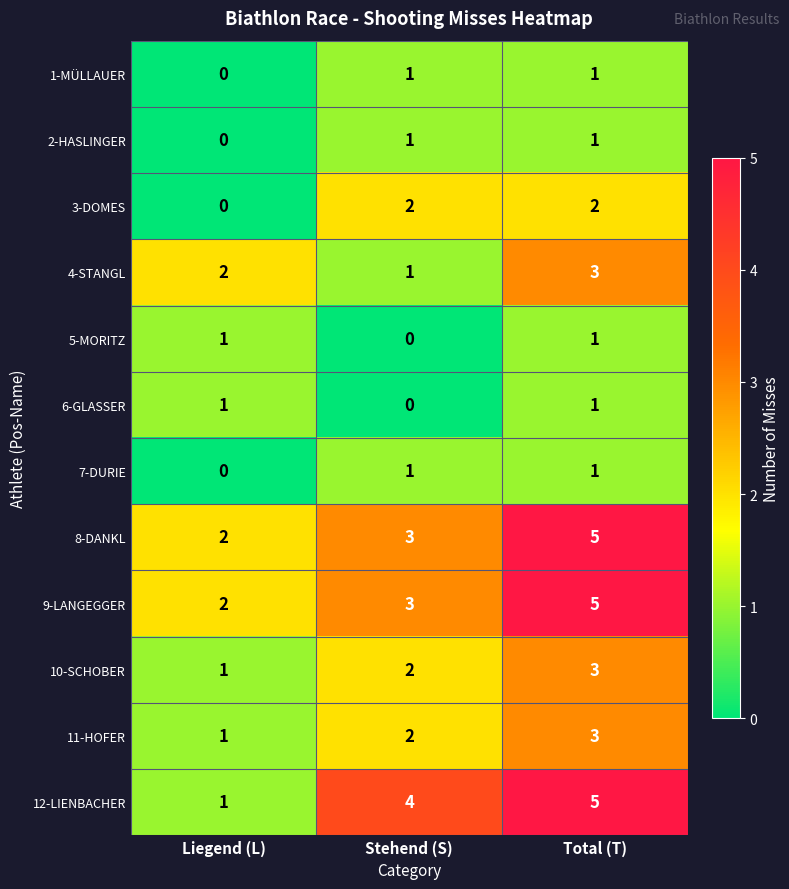

Is it true that 4-STANGL equals 1 at Stehend (S)?

True